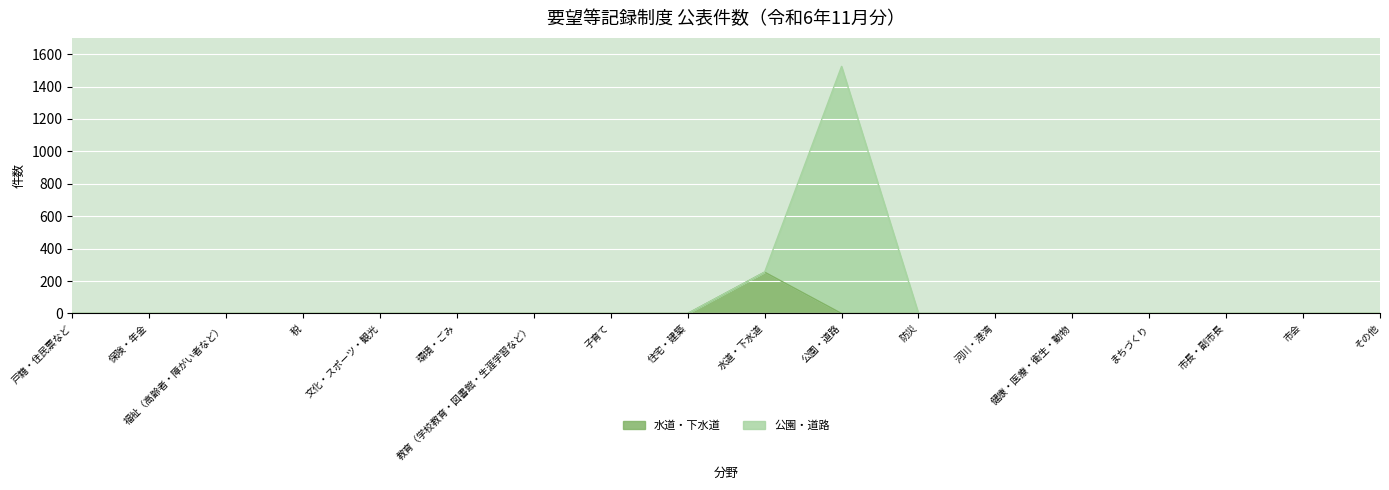

The 公園・道路 series shows 0 at 保険・年金. True or false?

True